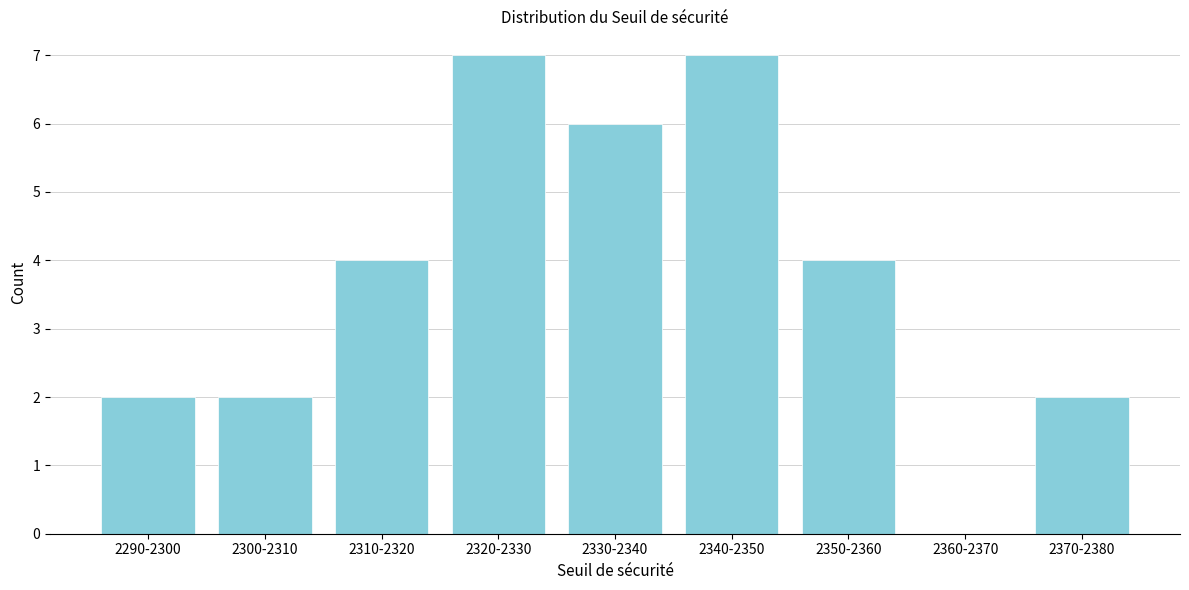

Reading left to right, what are all the values shown in this chart?

2290-2300=2	2300-2310=2	2310-2320=4	2320-2330=7	2330-2340=6	2340-2350=7	2350-2360=4	2360-2370=0	2370-2380=2